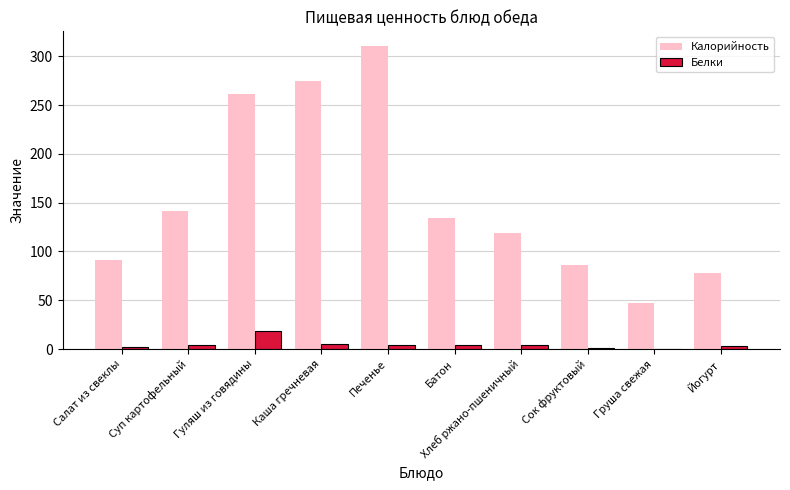

Which series has the widest spread of values?

Калорийность